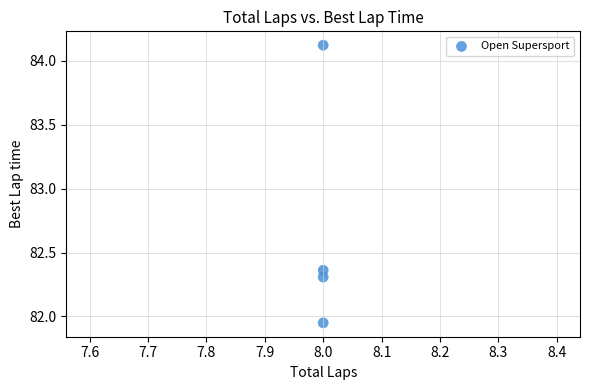

What is the range of Y values (max minus min)?

2.2